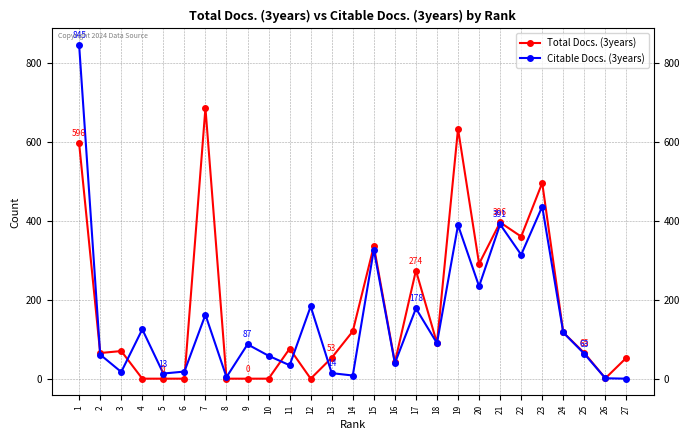

What is the greatest value displayed?

845